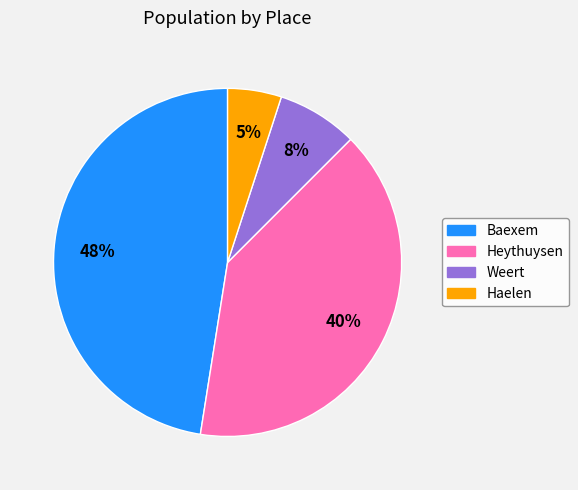

Count the number of slices in the pie.

4